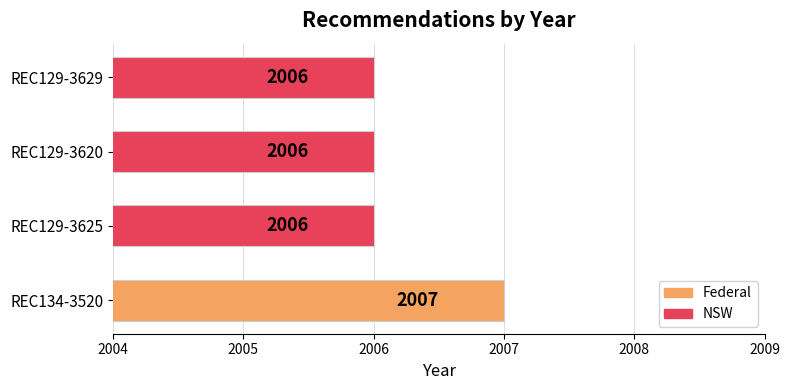

Reading bottom to top, what are all the values shown in this chart?

REC134-3520=2007	REC129-3625=2006	REC129-3620=2006	REC129-3629=2006